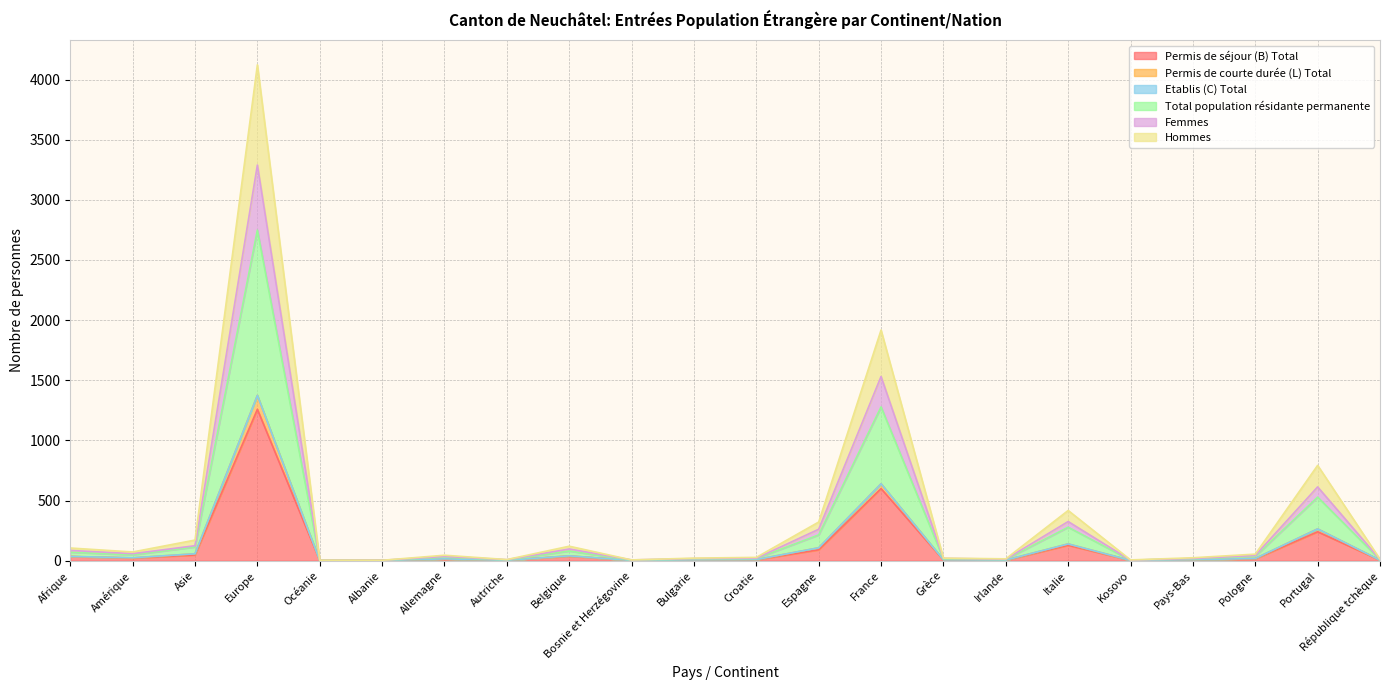

True or false: Permis de courte durée (L) Total and Hommes intersect in this chart.

False